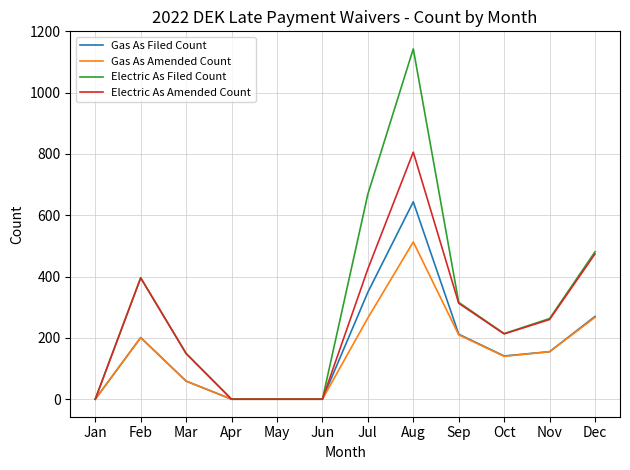

Rank the series by their maximum value, from lowest to highest.

Gas As Amended Count, Gas As Filed Count, Electric As Amended Count, Electric As Filed Count